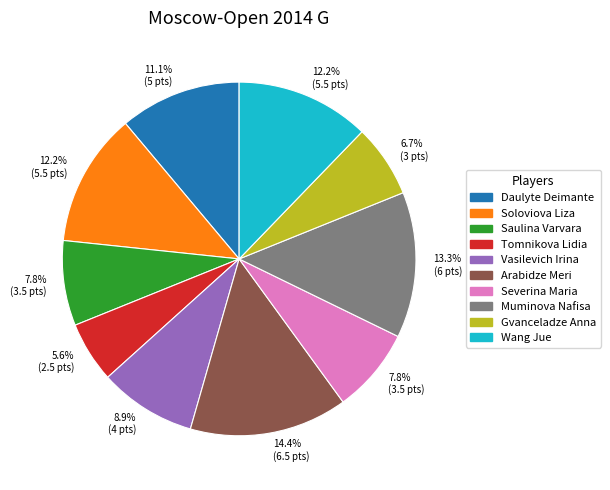

What percentage do Muminova Nafisa and Saulina Varvara together represent?

21.1%